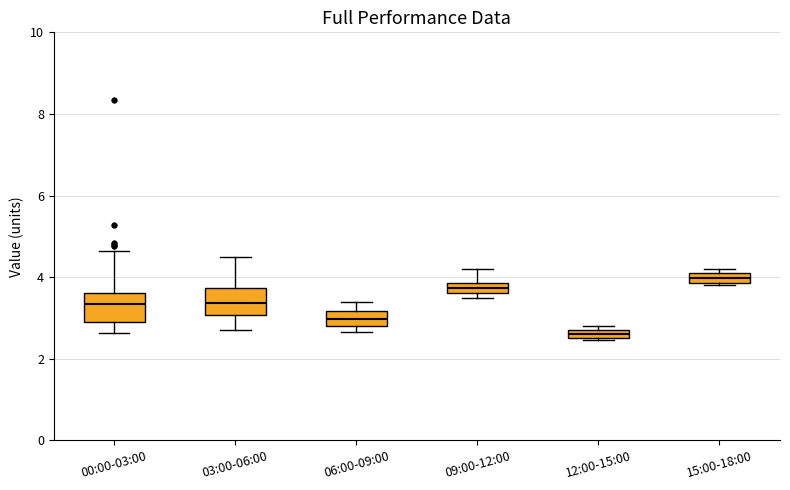

Which box's median line is the highest?

15:00-18:00